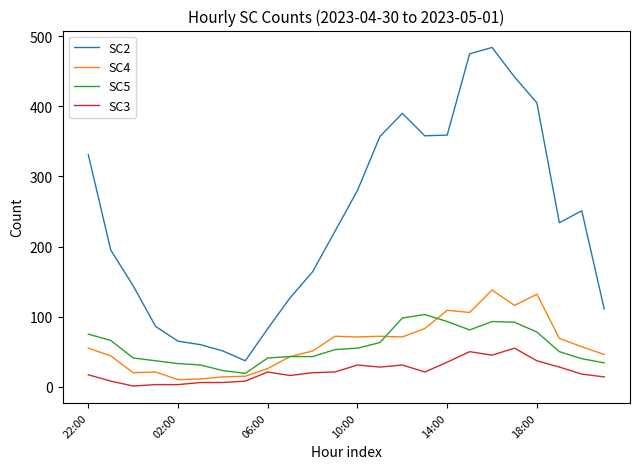

Which series has the largest range (max minus min)?

SC2